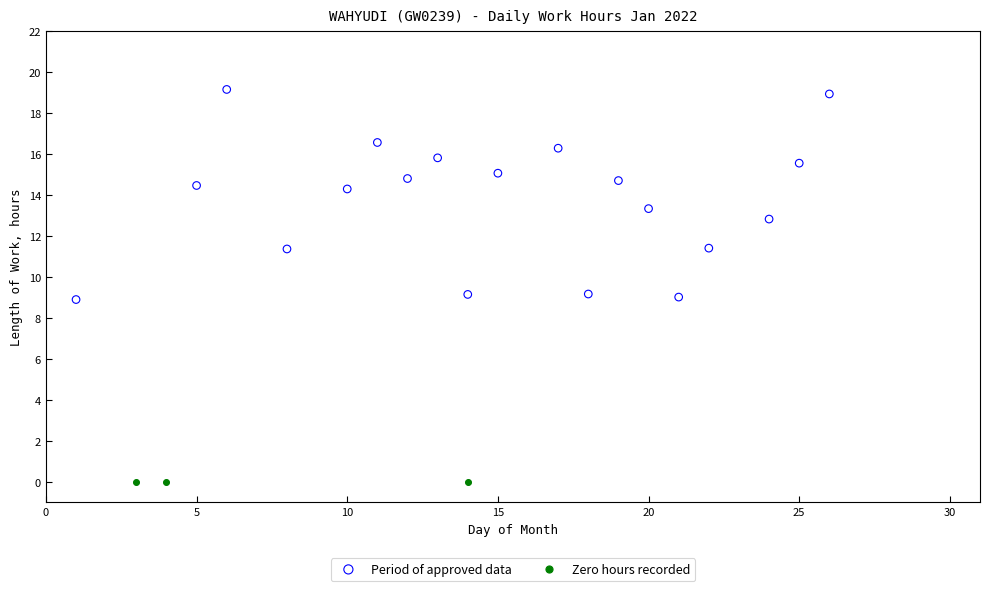

Which series reaches the maximum Y coordinate?

Period of approved data